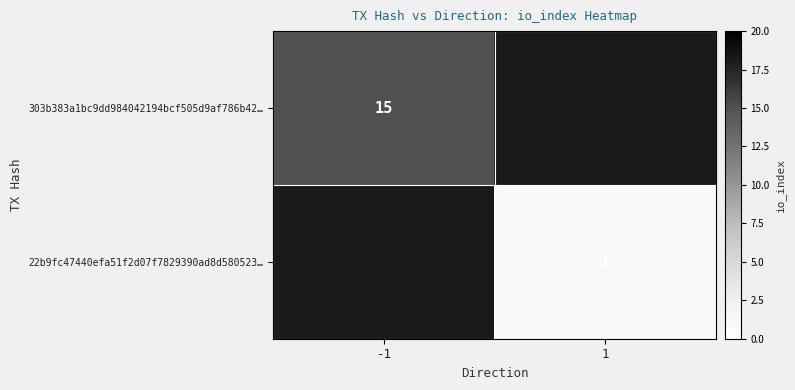

True or false: 303b383a1bc9dd984042194bcf505d9af786b42… has a value of 25 at -1.

False